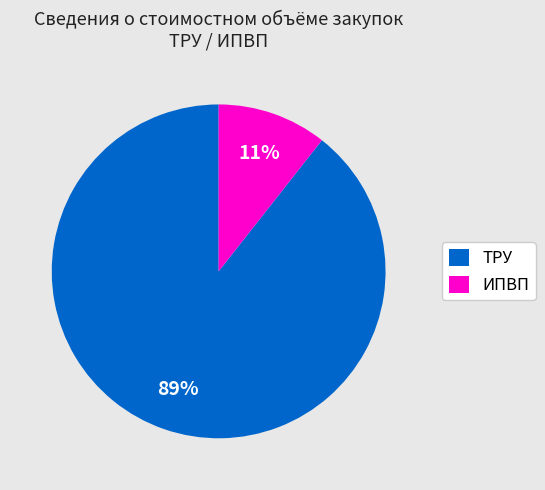

Is there a majority slice in this chart?

Yes